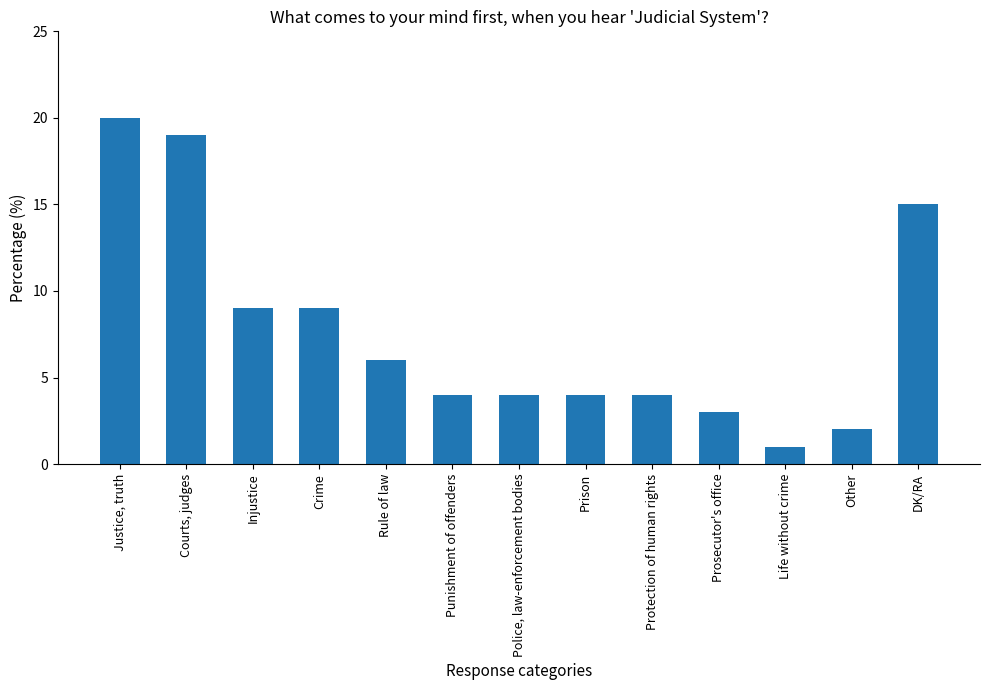

At which category does the chart reach its peak across all series?

Justice, truth